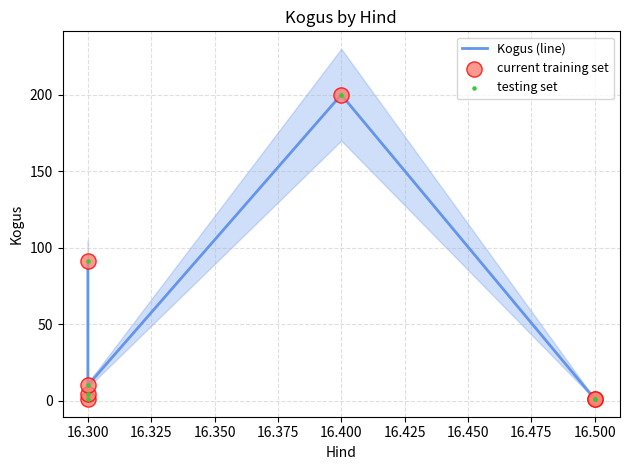

Which series contains the highest Y value?

Kogus (line)